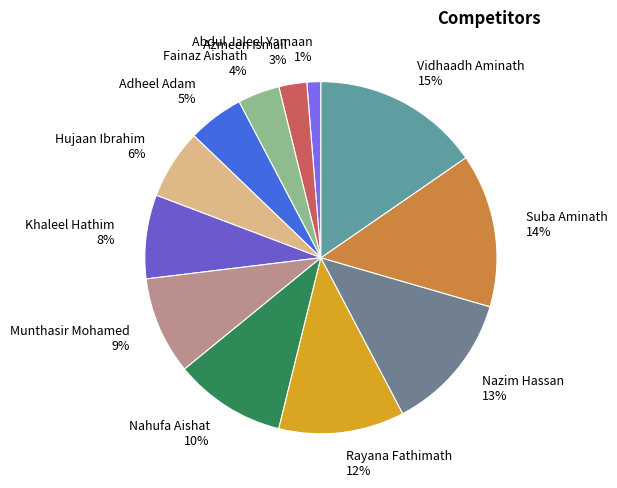

Which has a higher value, Azmeen Ismail or Adheel Adam?

Adheel Adam